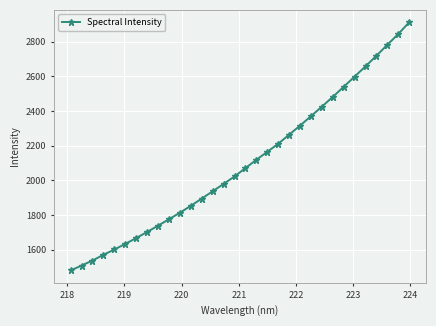

Reading left to right, list all the values displayed in this chart.

1479.8	1508.2	1537.2	1570.1	1600.7	1633.0	1666.9	1702.0	1738.1	1775.2	1813.1	1852.6	1894.6	1936.6	1979.1	2022.1	2070.3	2118.2	2164.4	2210.6	2263.0	2315.4	2369.6	2425.0	2480.8	2539.3	2598.1	2657.2	2718.5	2781.5	2843.6	2911.1